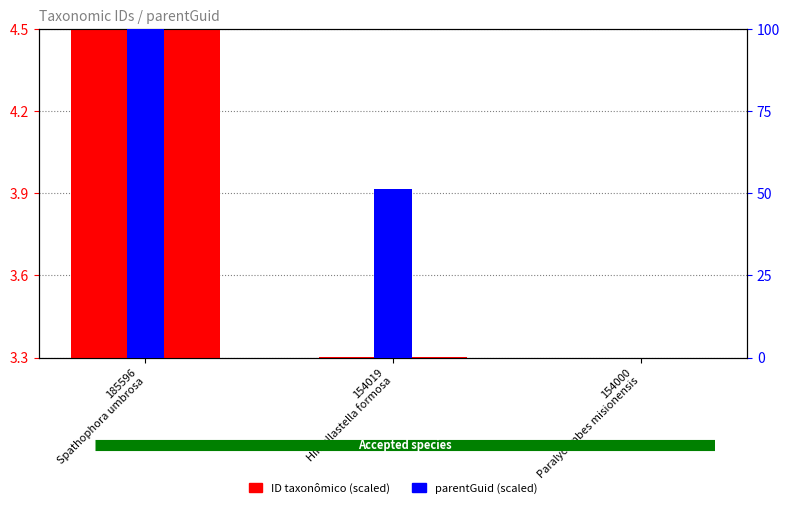

At which label does parentGuid (scaled) first exceed 51?

185596
Spathophora umbrosa